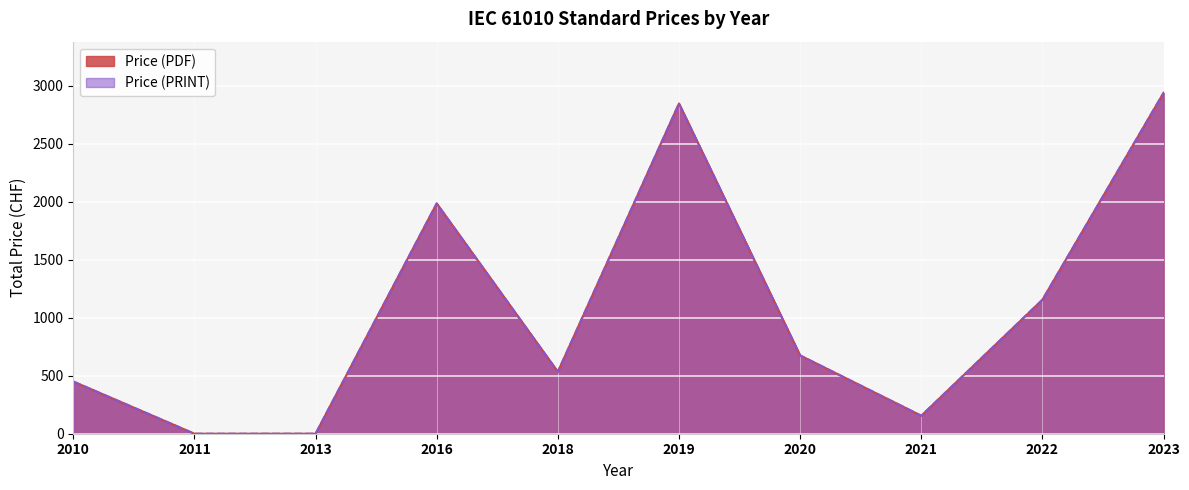

What is the highest value of the Price (PRINT) series?

2939